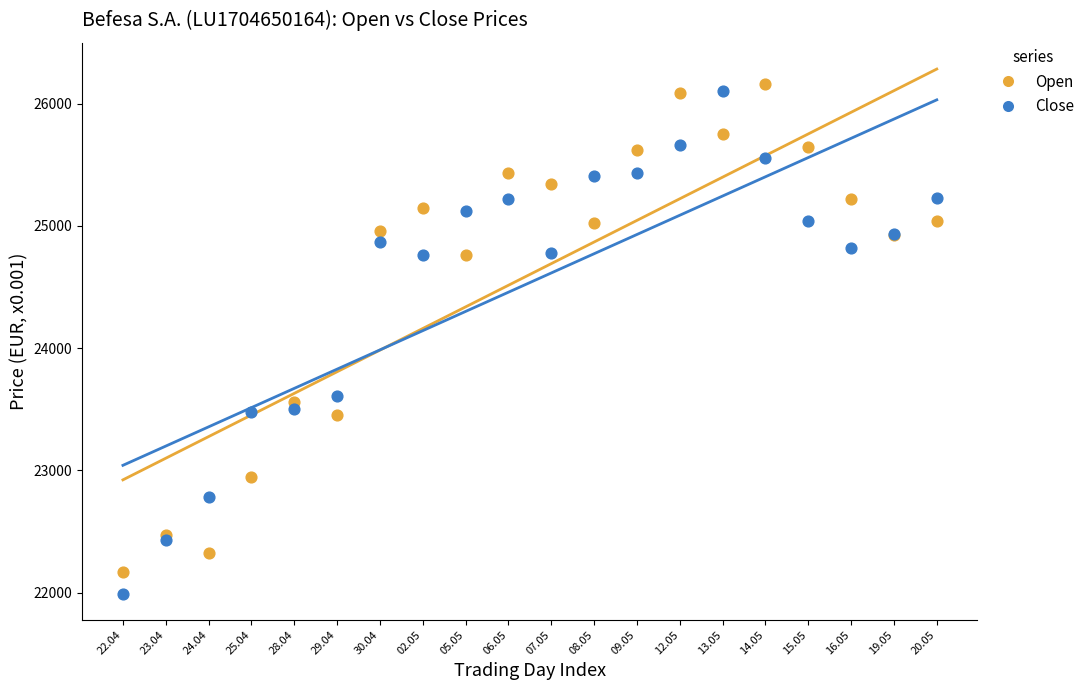

Which series reaches the maximum Y coordinate?

Open